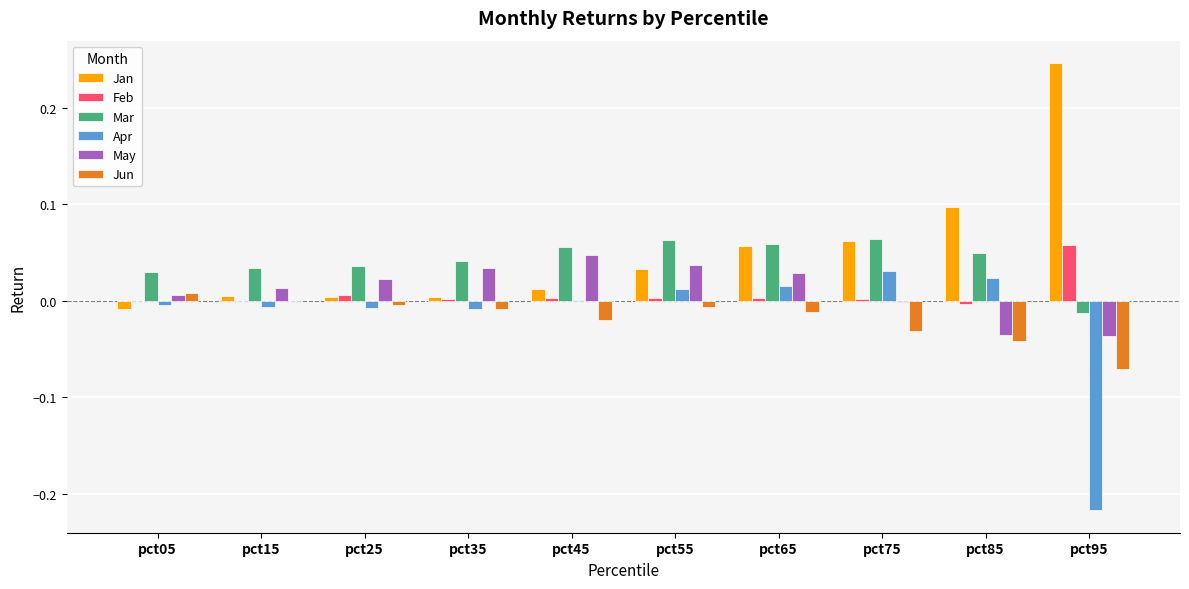

Is the value of Feb at pct65 greater than the value of Jun at pct45?

Yes